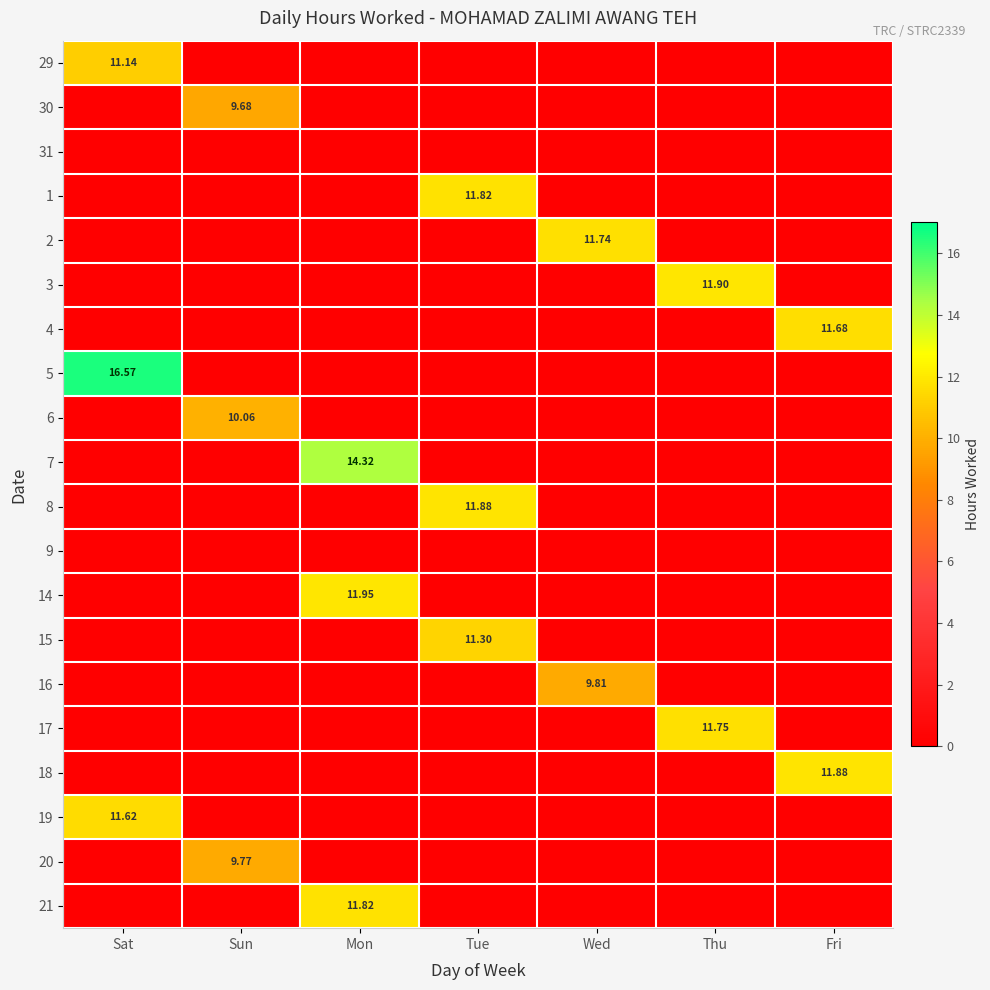

What is the average value of the 30 series?

1.4